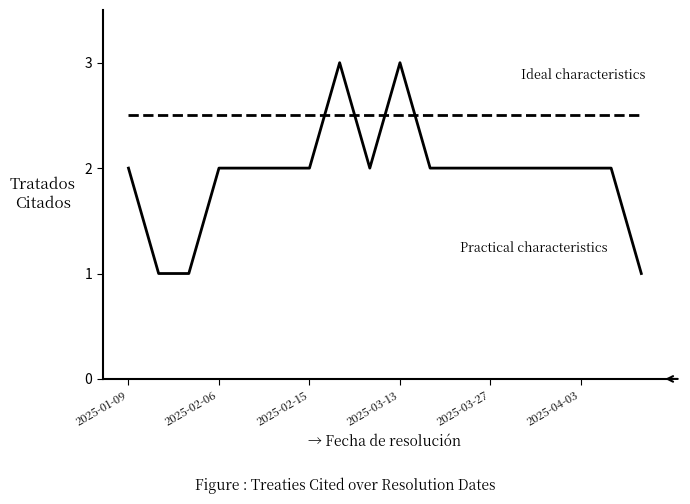

What is the greatest value displayed?

3.0